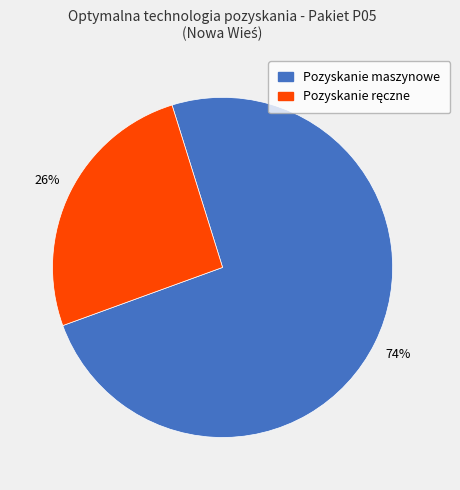

How many slices are in this pie chart?

2